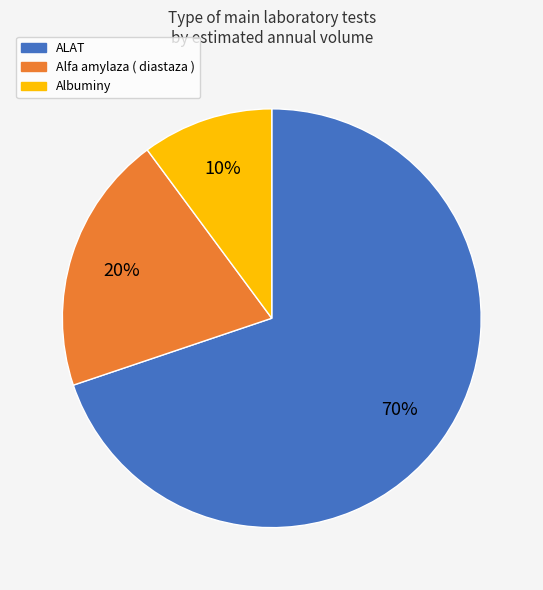

Rank the categories by value from highest to lowest.

ALAT, Alfa amylaza ( diastaza ), Albuminy